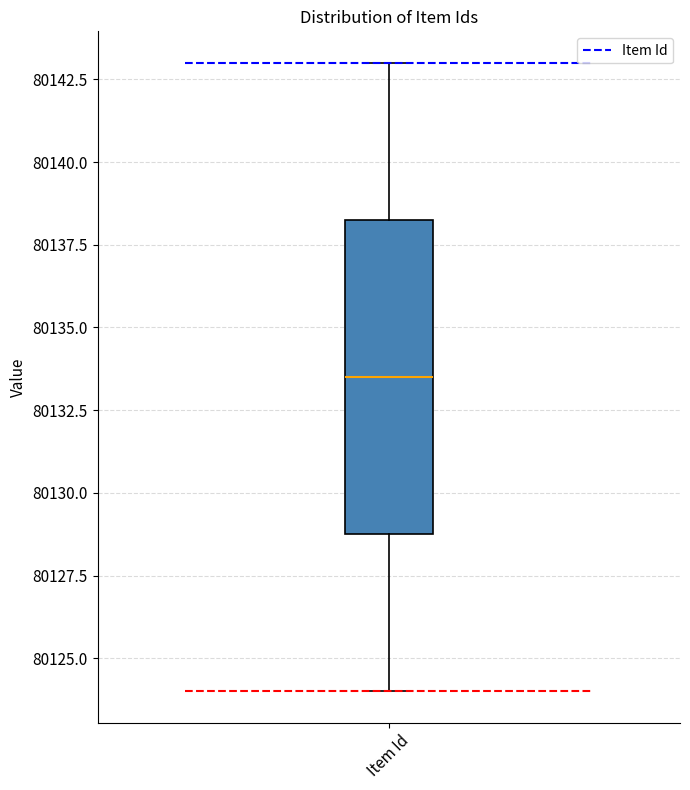

Where is the upper edge of the box for Item Id on the y-axis? The values are not printed on the chart, so give them approximately, as read against the axis.

80138.5